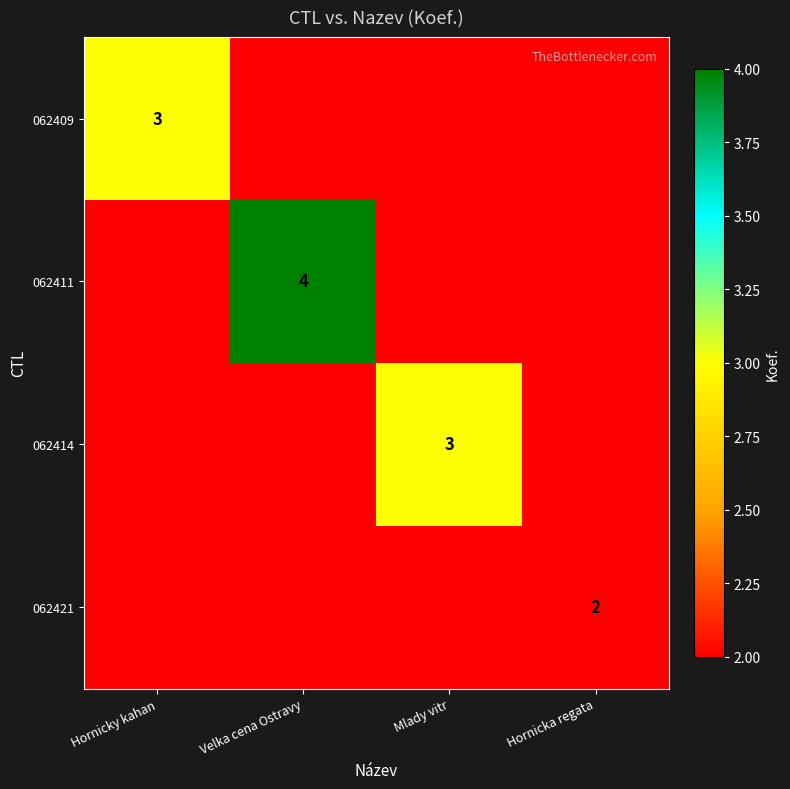

List the labels in order of 062421 value, largest first.

Hornicka regata, Hornicky kahan, Velka cena Ostravy, Mlady vitr